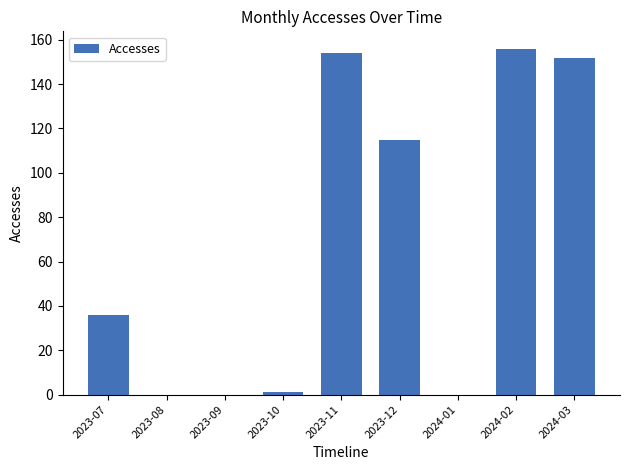

Reading left to right, transcribe all the data shown in this chart.

2023-07=36	2023-08=0	2023-09=0	2023-10=1	2023-11=154	2023-12=115	2024-01=0	2024-02=156	2024-03=152